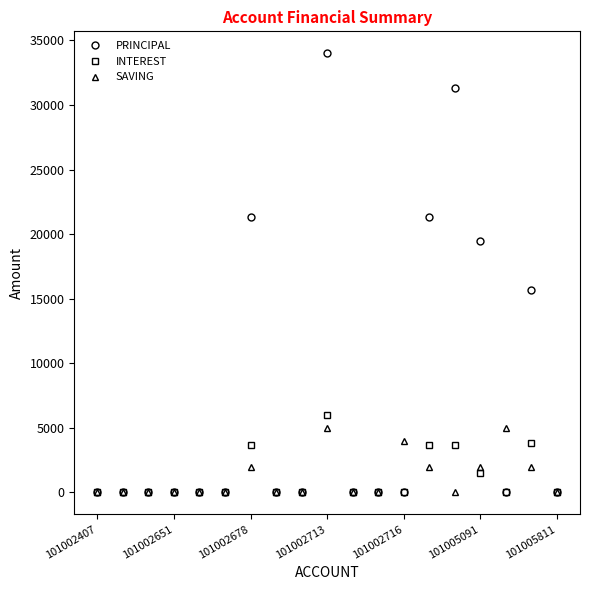

Which series has the largest total across all categories?

PRINCIPAL